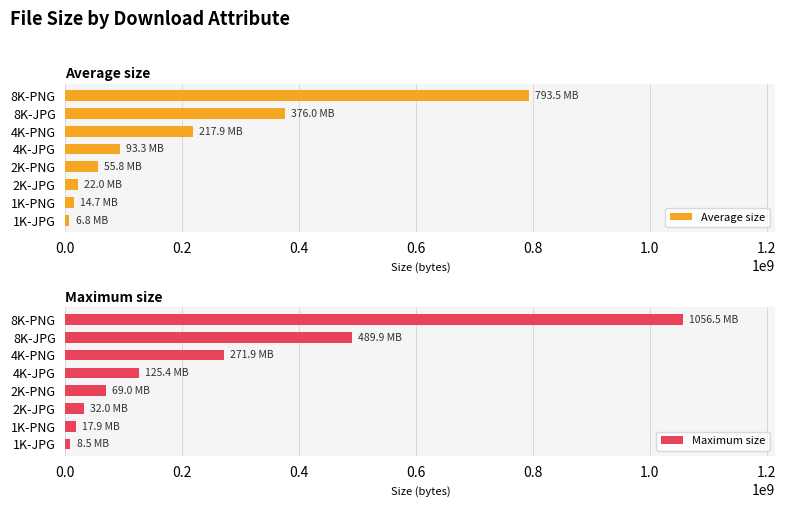

What is the average value of the Average size series?

197517135